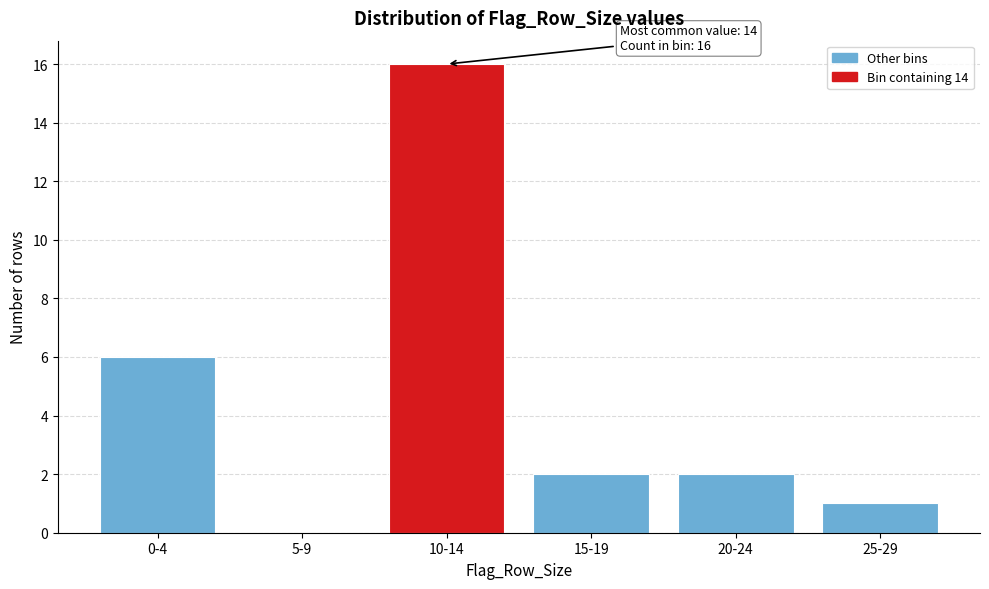

Reading right to left, list all the values displayed in this chart.

25-29=1	20-24=2	15-19=2	10-14=16	5-9=0	0-4=6